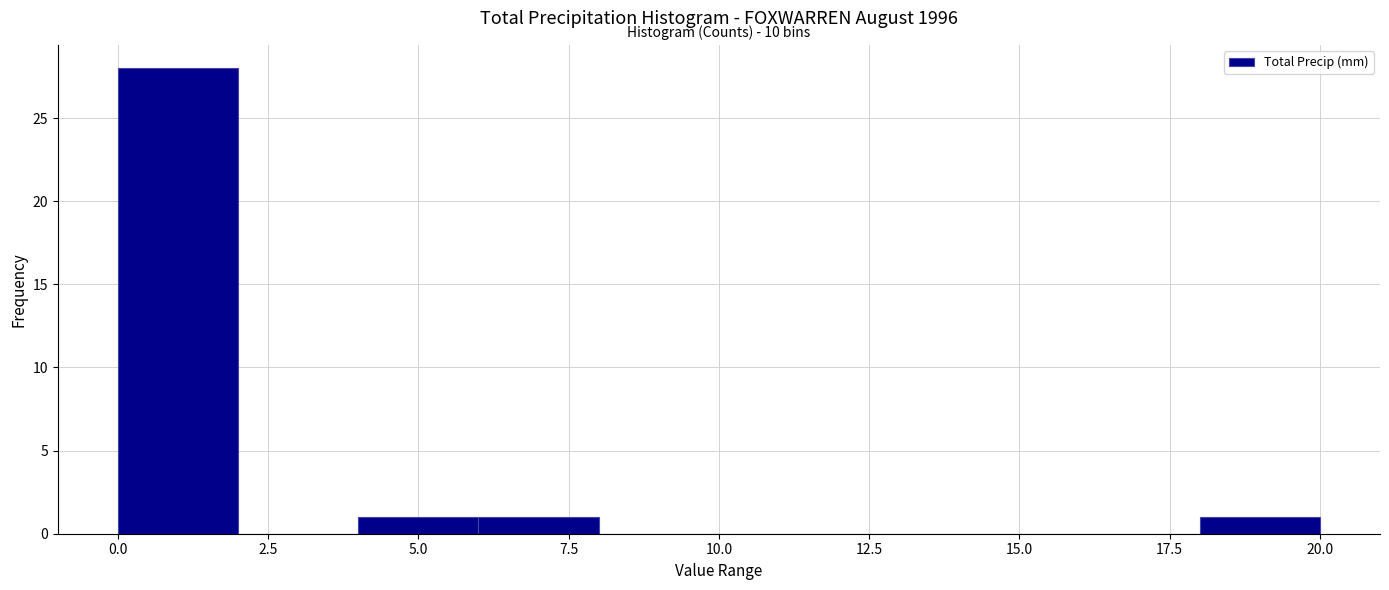

Over which range of the x-axis is the bar tallest?

0 to 2